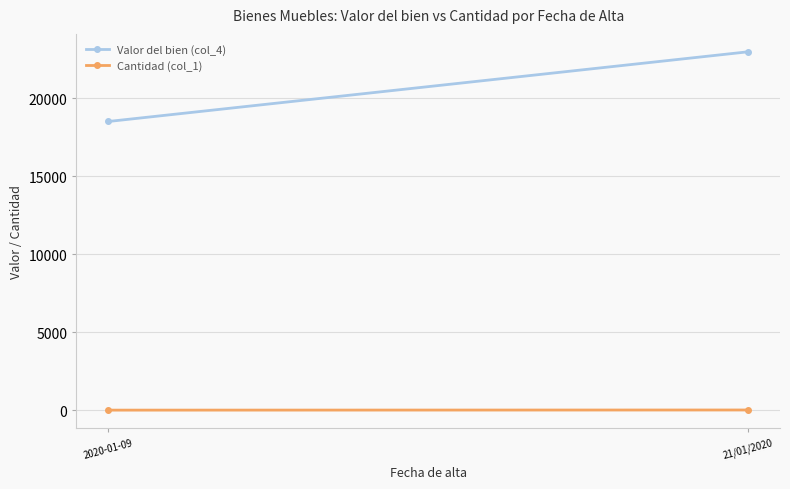

Reading left to right, what are all the values shown in this chart?

Valor del bien (col_4): 18502	22968
Cantidad (col_1): 2	11